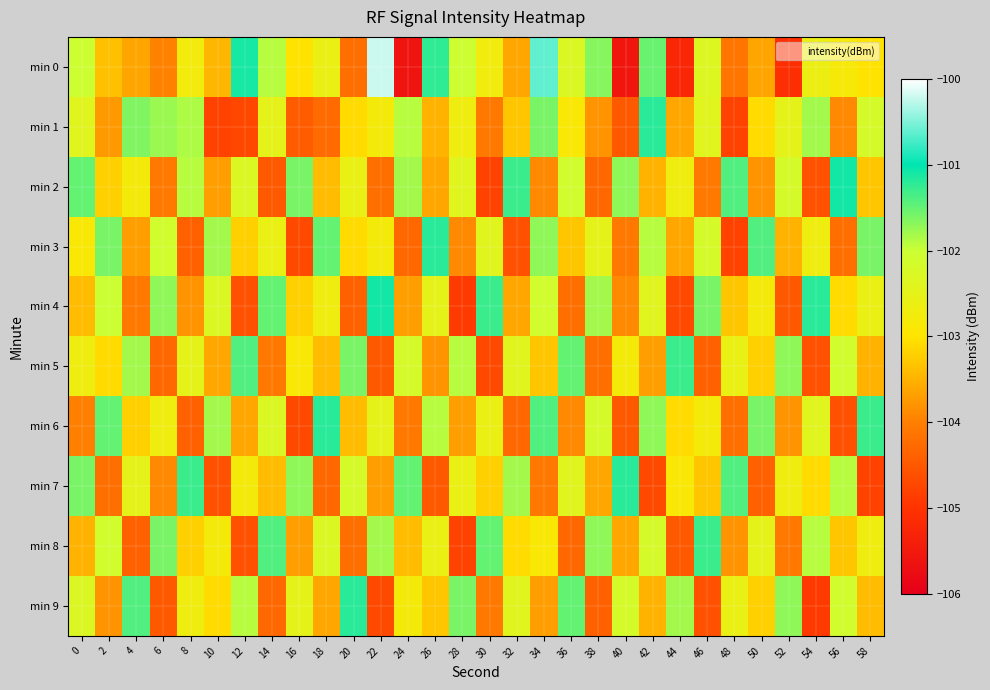

What is the difference between the highest and lowest values at 48?

3.4